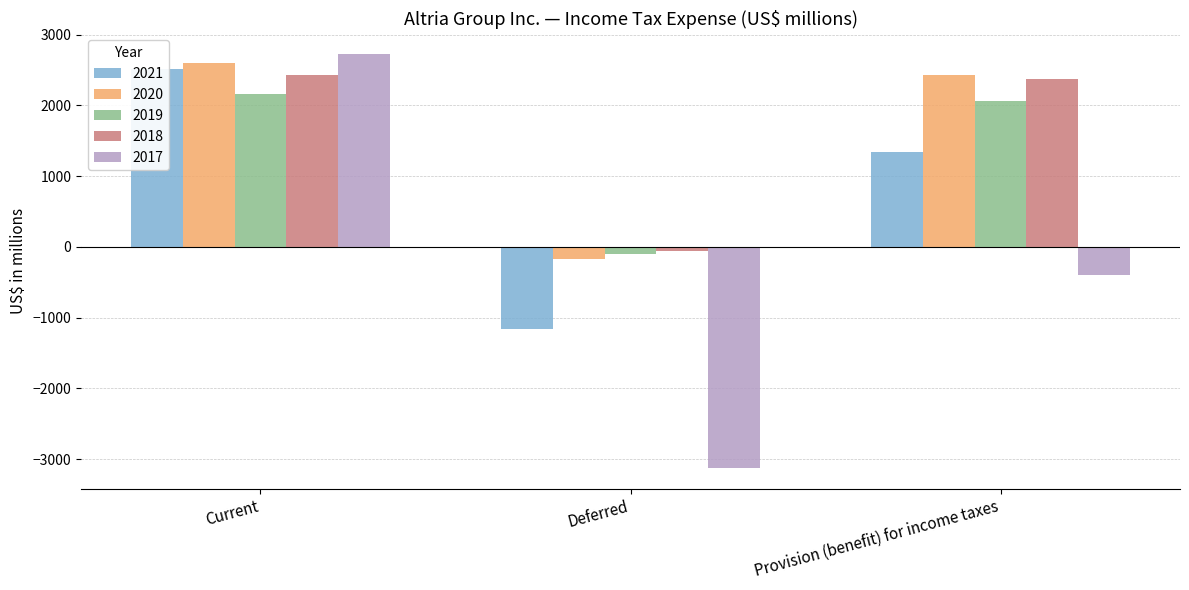

How many bars are there in each group?

5